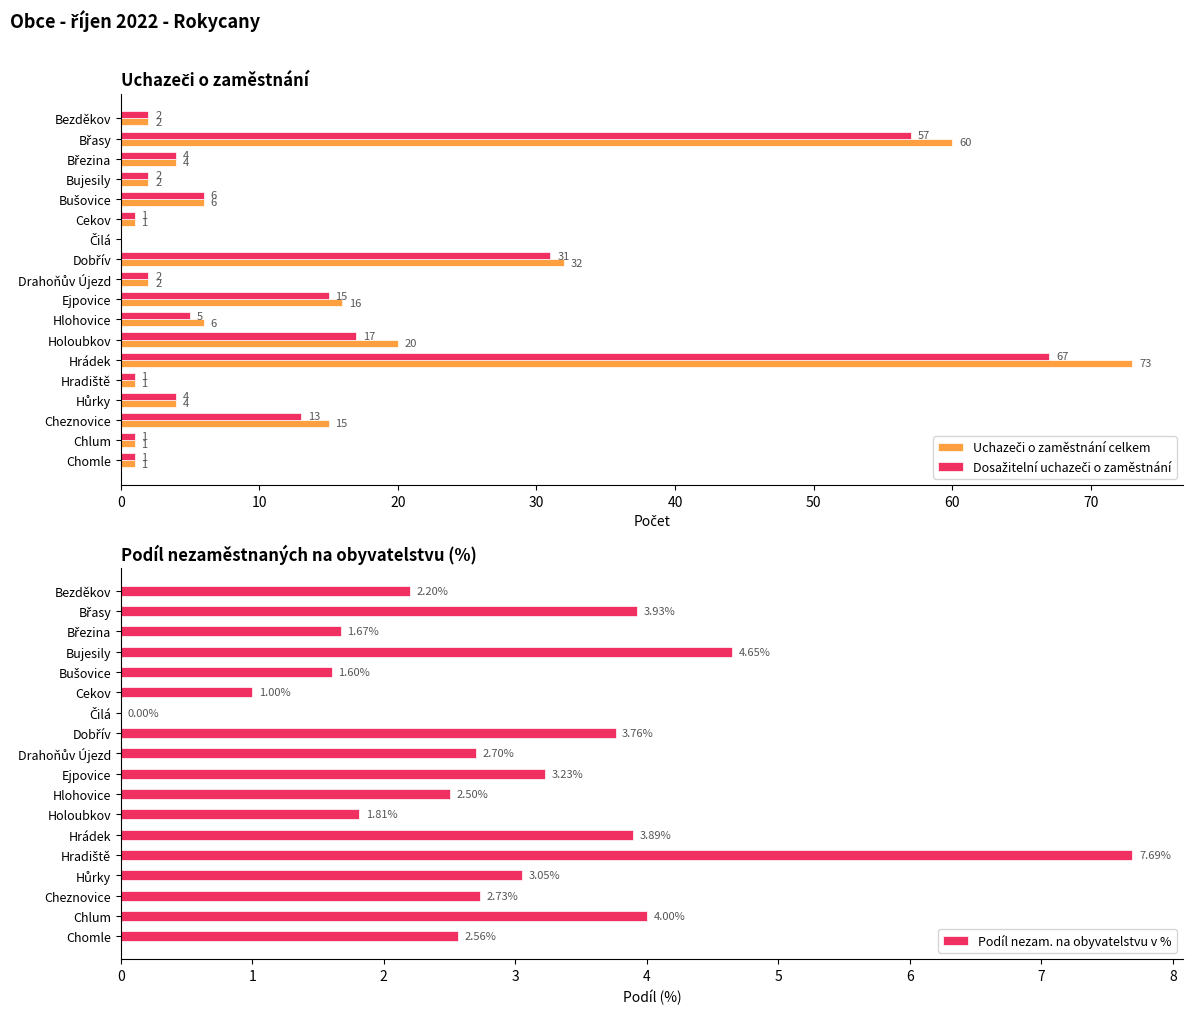

How many data points in Uchazeči o zaměstnání celkem are less than 4?

8